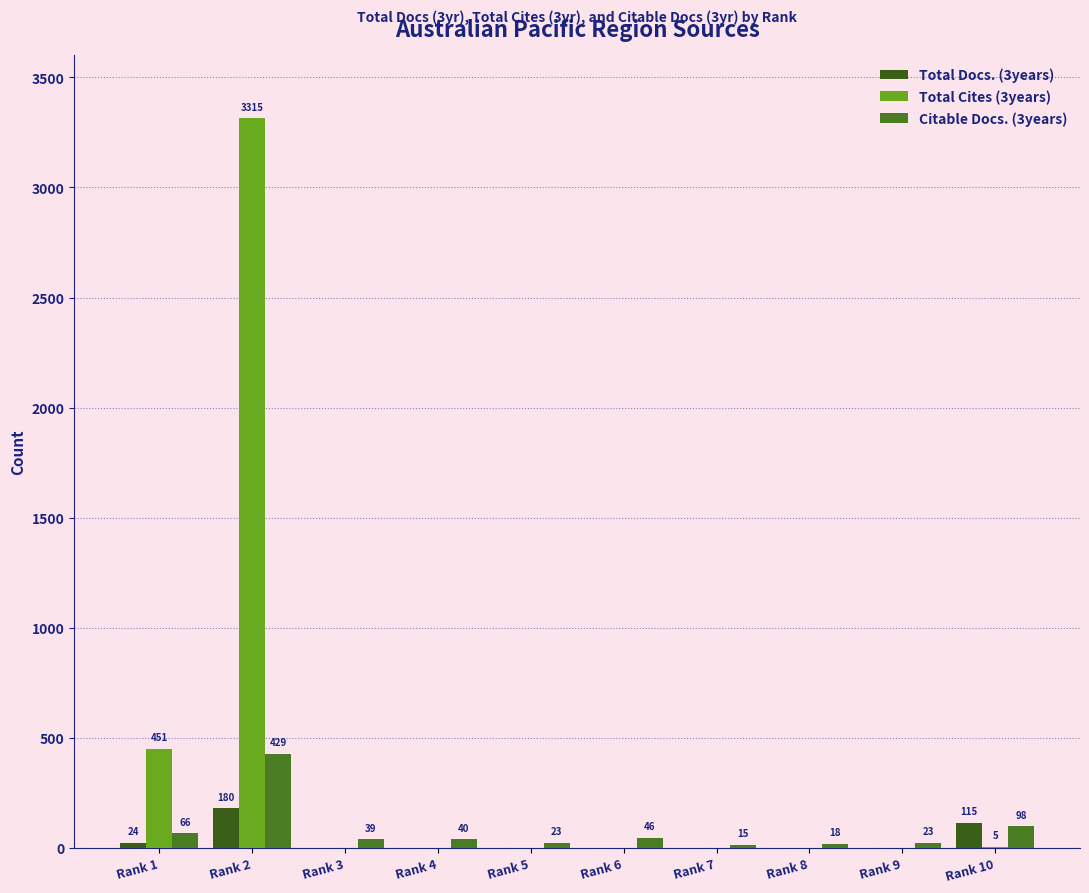

Between Rank 1 and Rank 4, which series saw the biggest shift?

Total Cites (3years)